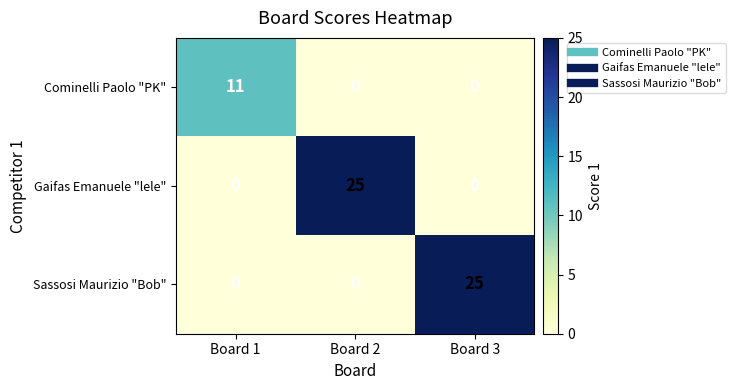

The Sassosi Maurizio "Bob" series shows -16 at Board 1. True or false?

False